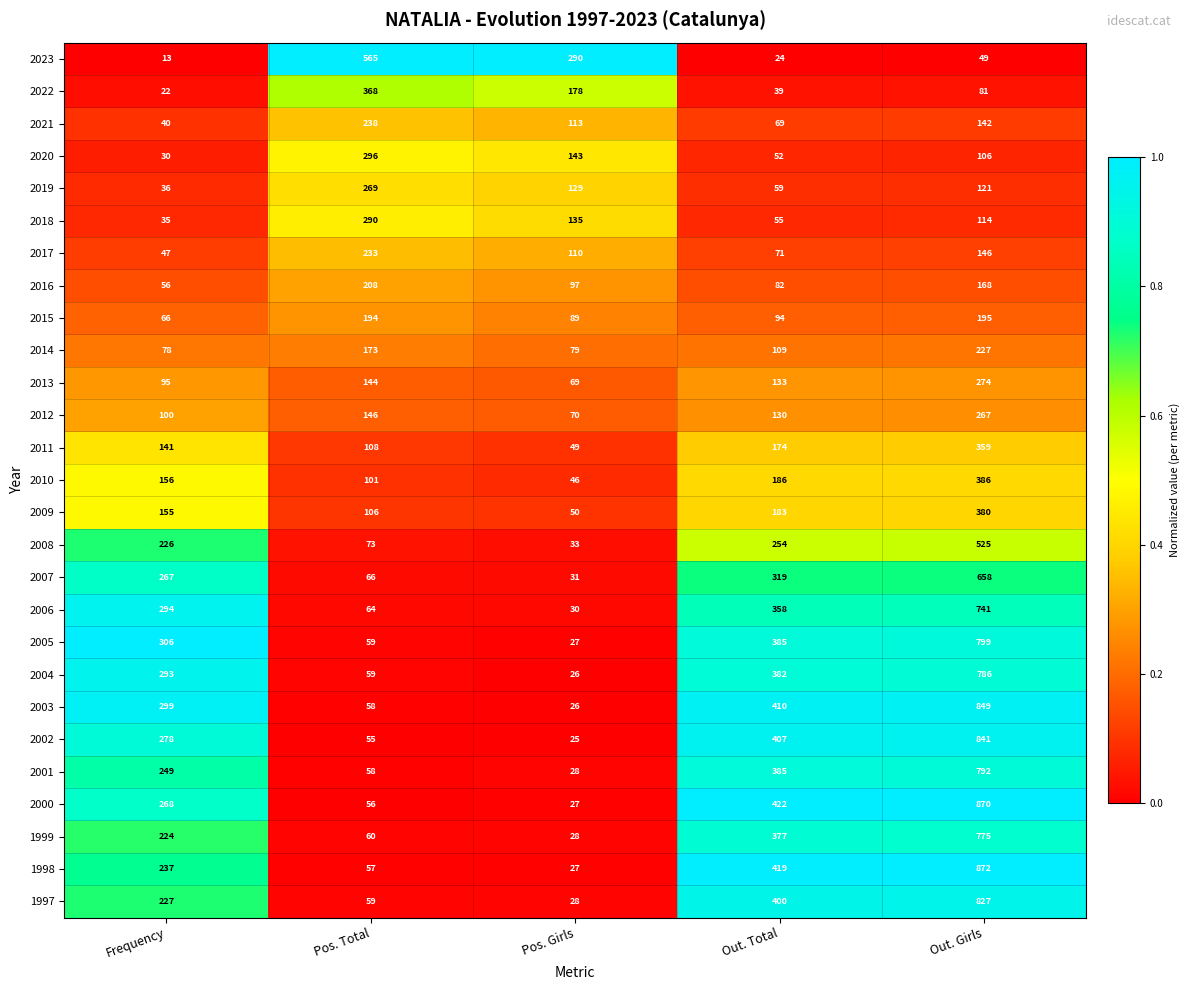

At which category is the sum across all series the highest?

Out. Girls